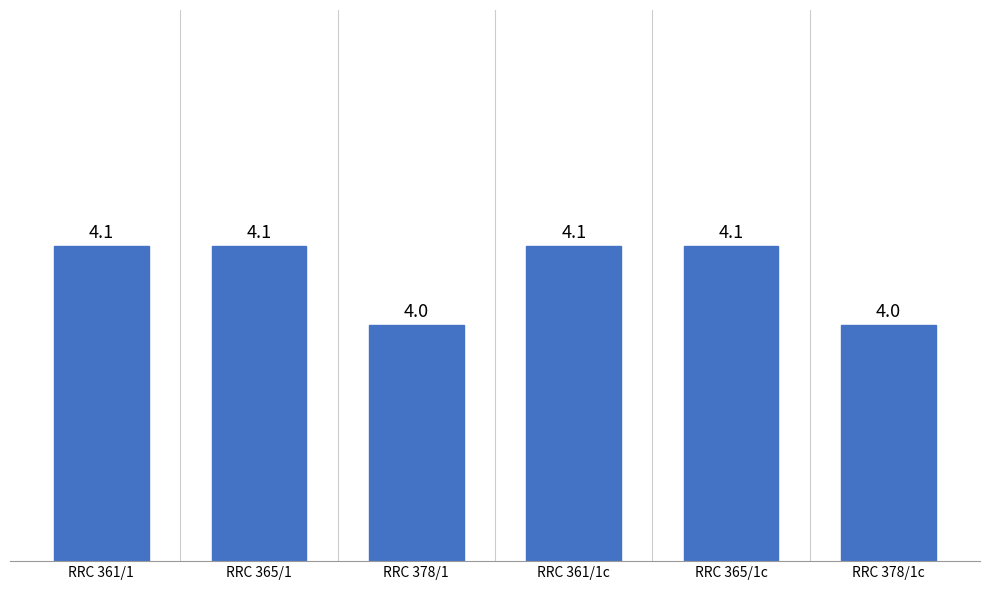

Reading left to right, what are all the values shown in this chart?

RRC 361/1=82	RRC 365/1=82	RRC 378/1=81	RRC 361/1c=82	RRC 365/1c=82	RRC 378/1c=81